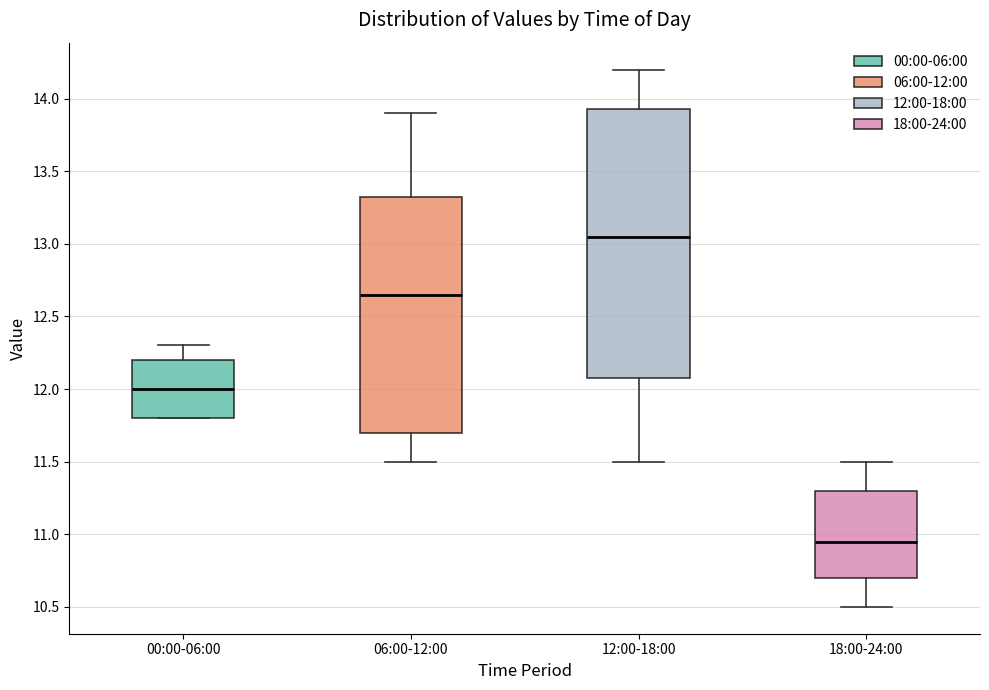

Which box's median line is the highest?

12:00-18:00